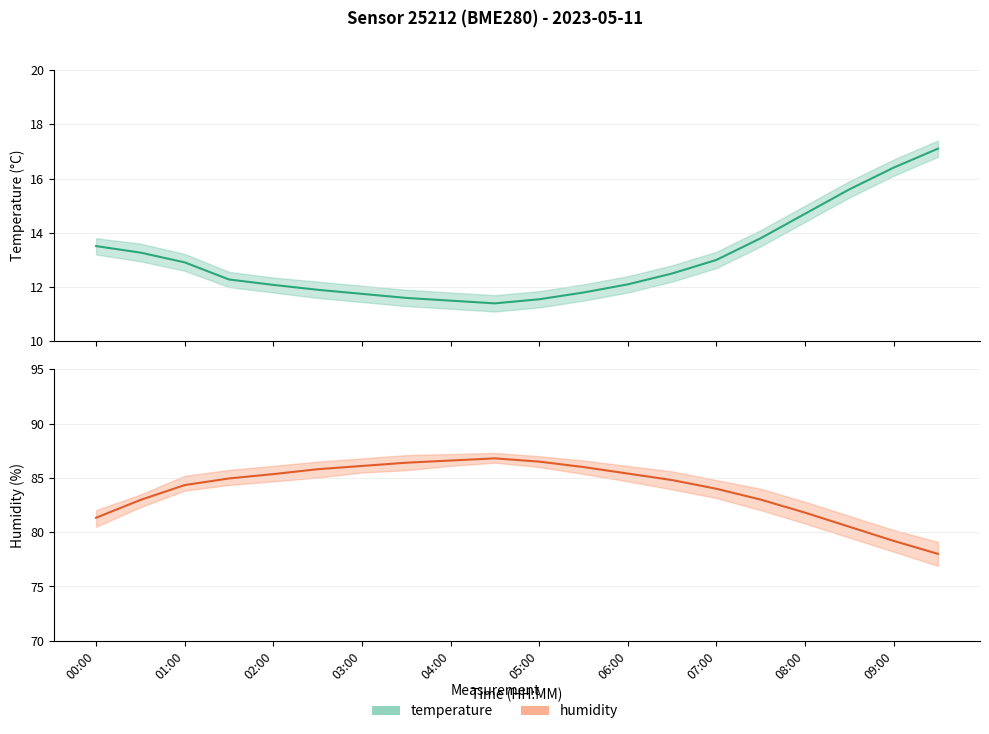

True or false: humidity and temperature intersect in this chart.

False